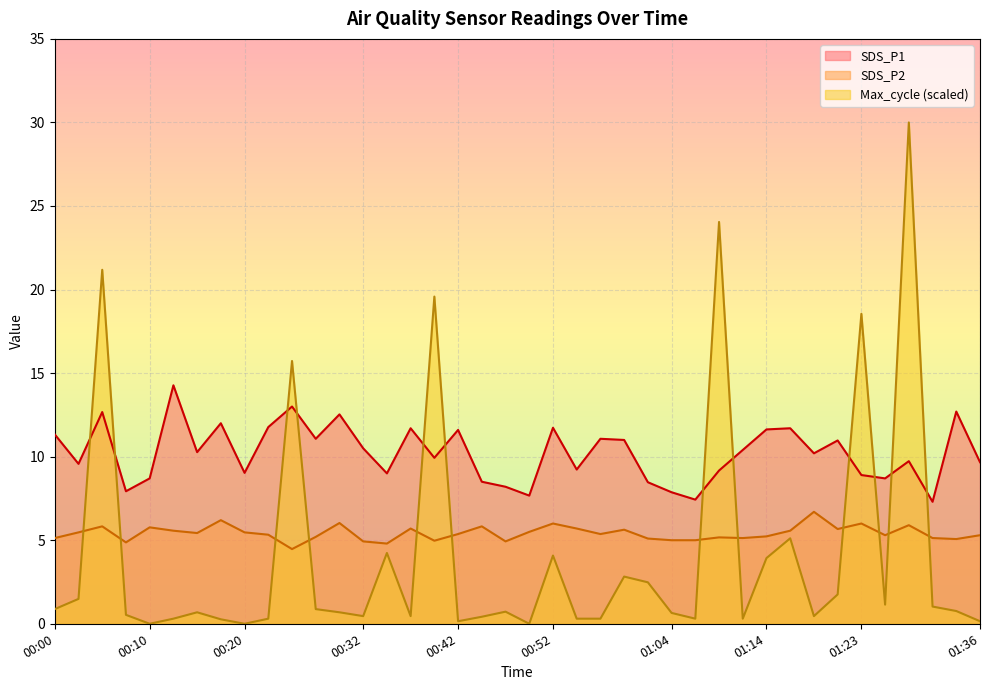

True or false: SDS_P2 has more than 0 points higher than both neighbors.

True